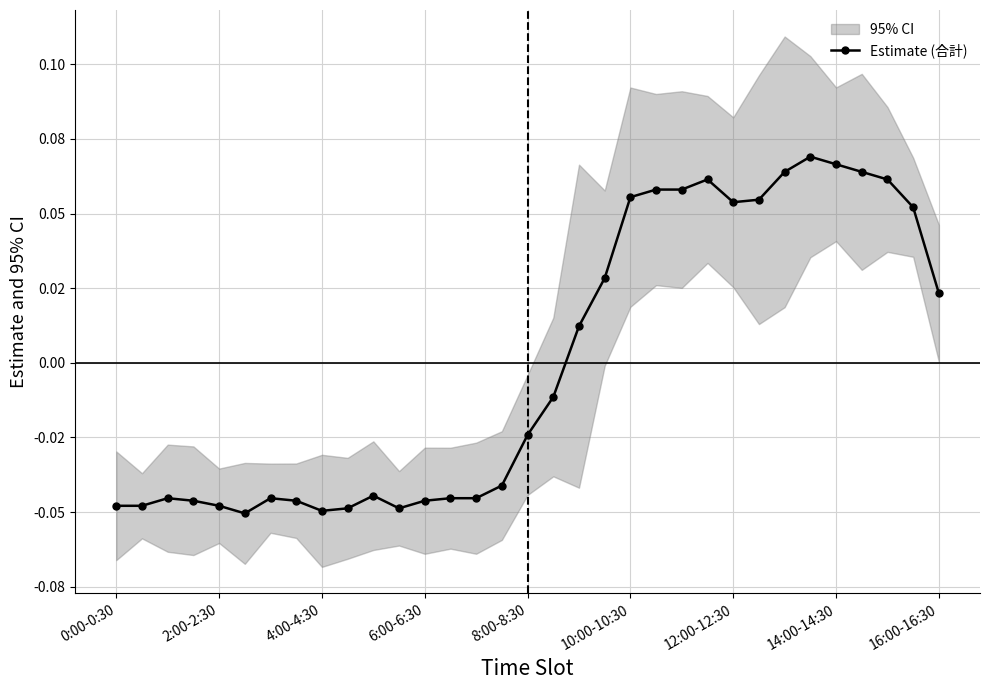

What is the greatest value displayed?

0.1